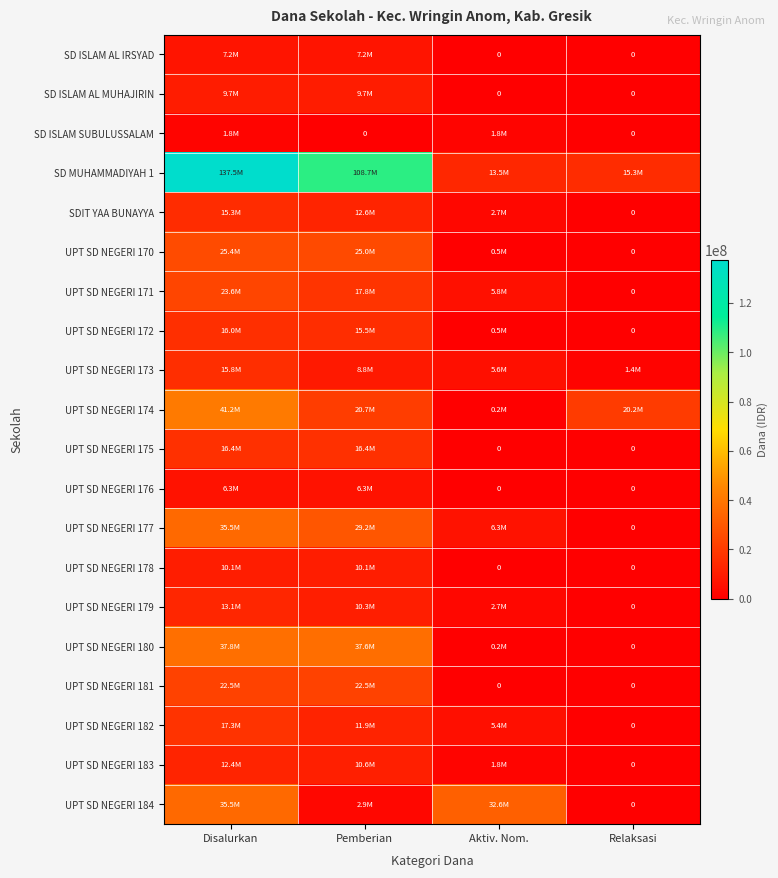

Read the UPT SD NEGERI 179 value at Pemberian, to the nearest 10.

10350000